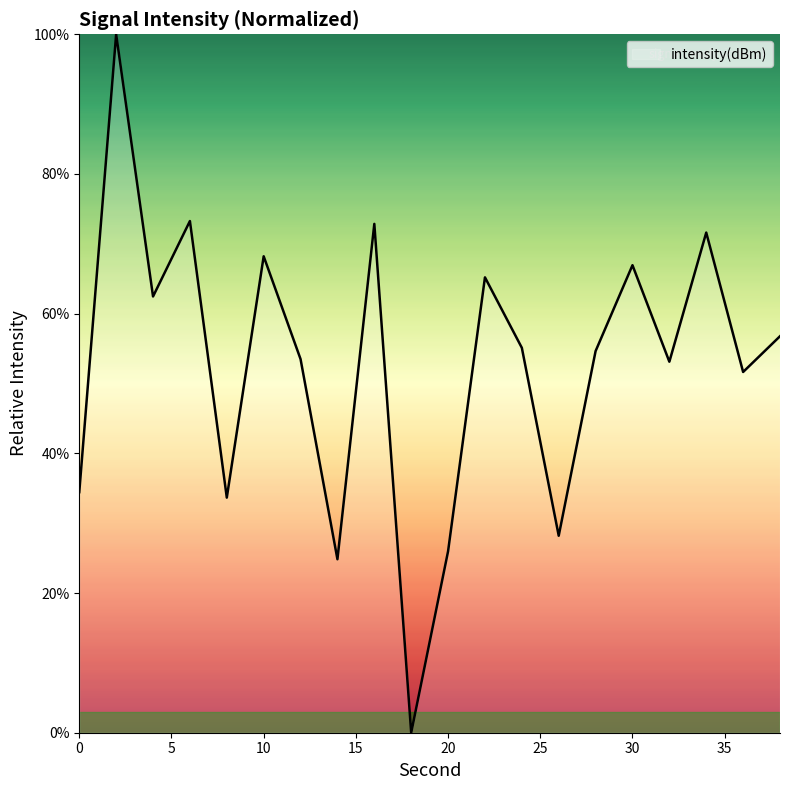

What is the maximum value shown in the chart?

100.0